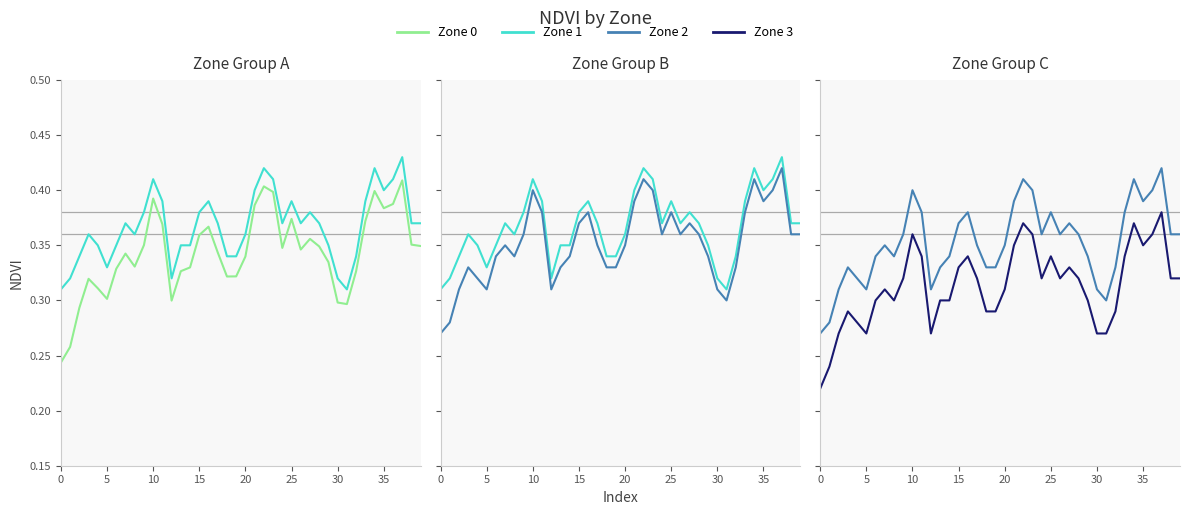

At 15, list the series in order from largest to smallest.

Zone 1, Zone 2, Zone 0, Zone 3